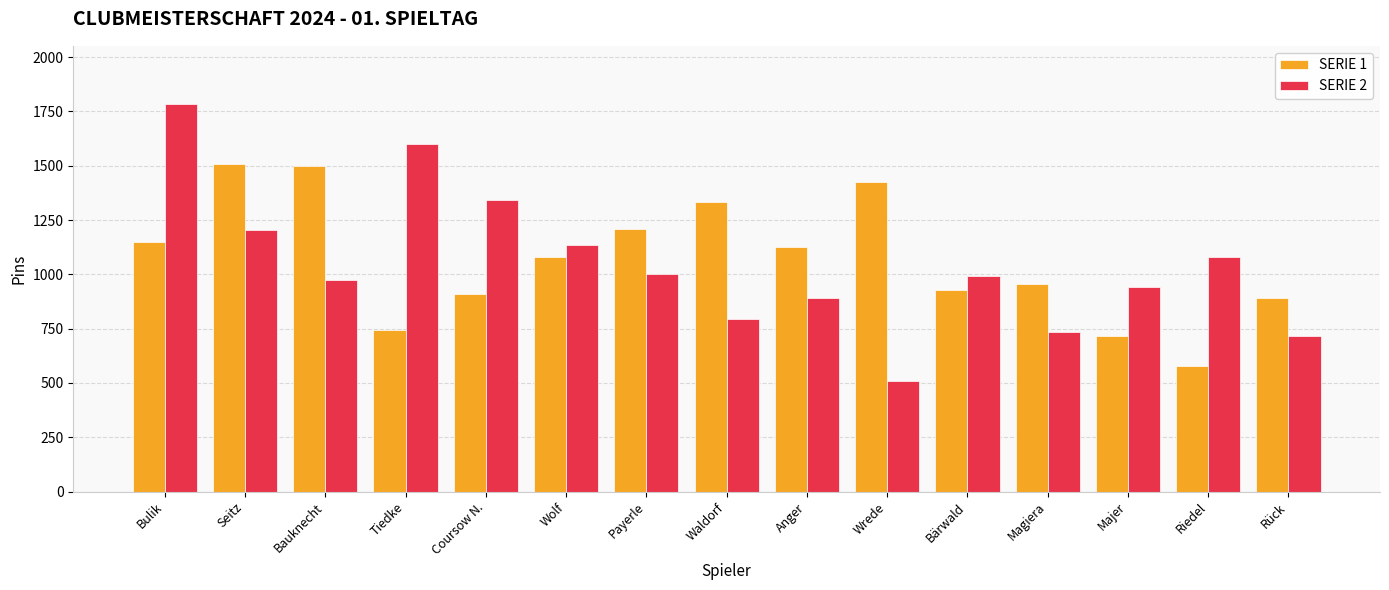

At how many categories does at least one series exceed 1540?

2